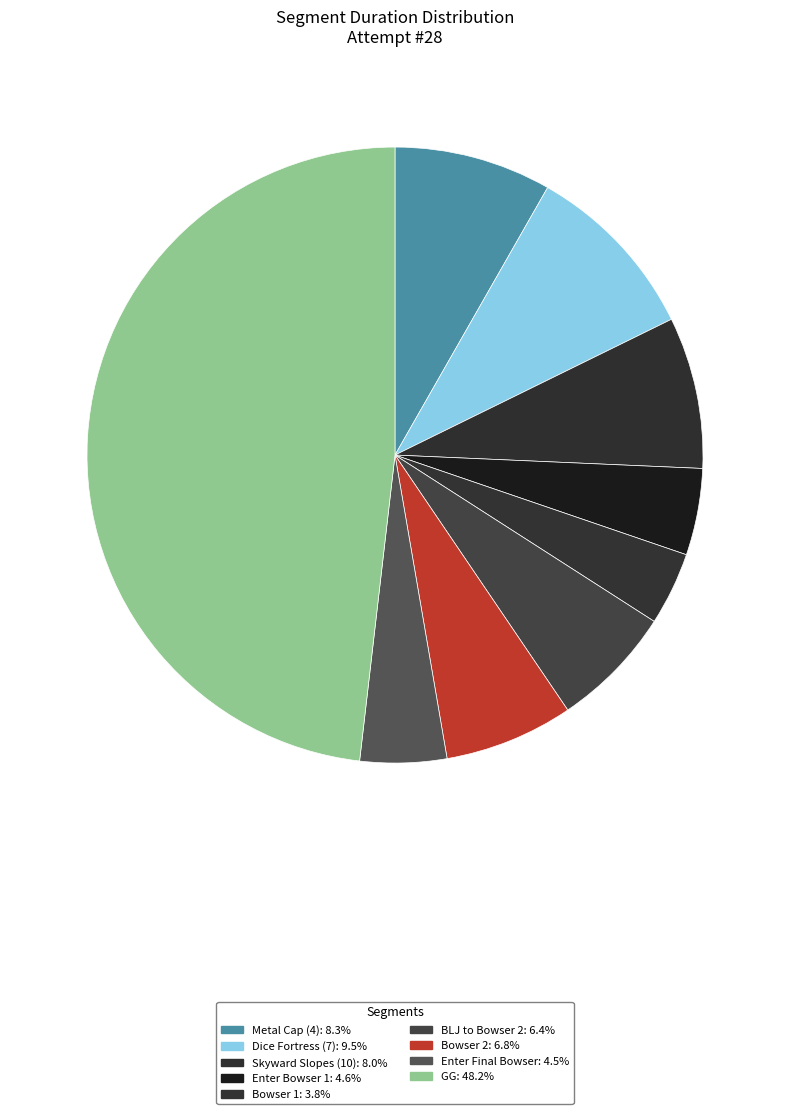

How many segments does this pie chart have?

9